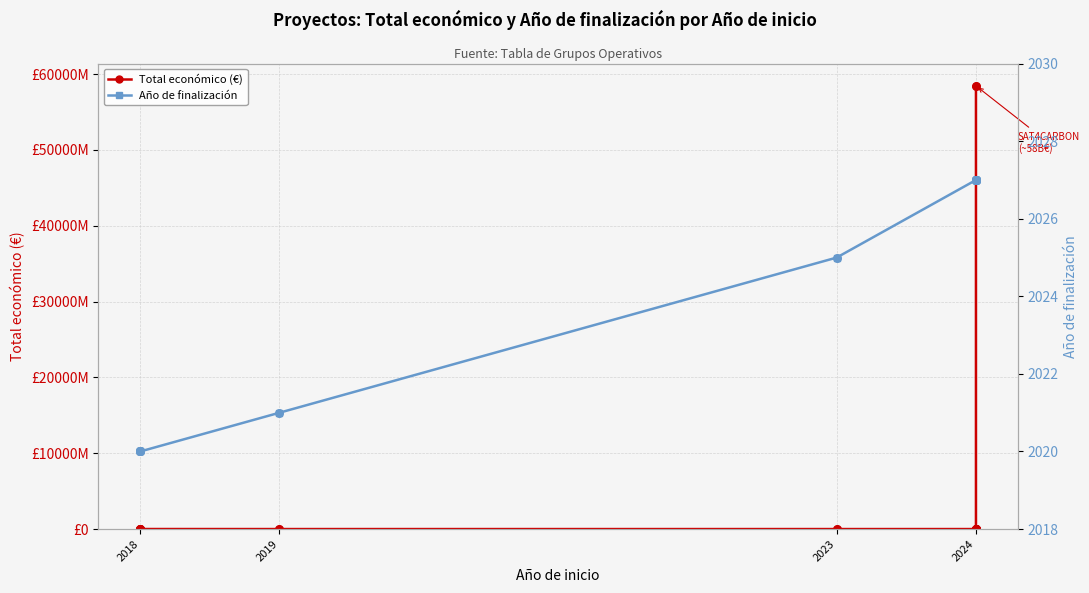

Which series reaches the maximum Y coordinate?

Total económico (€)